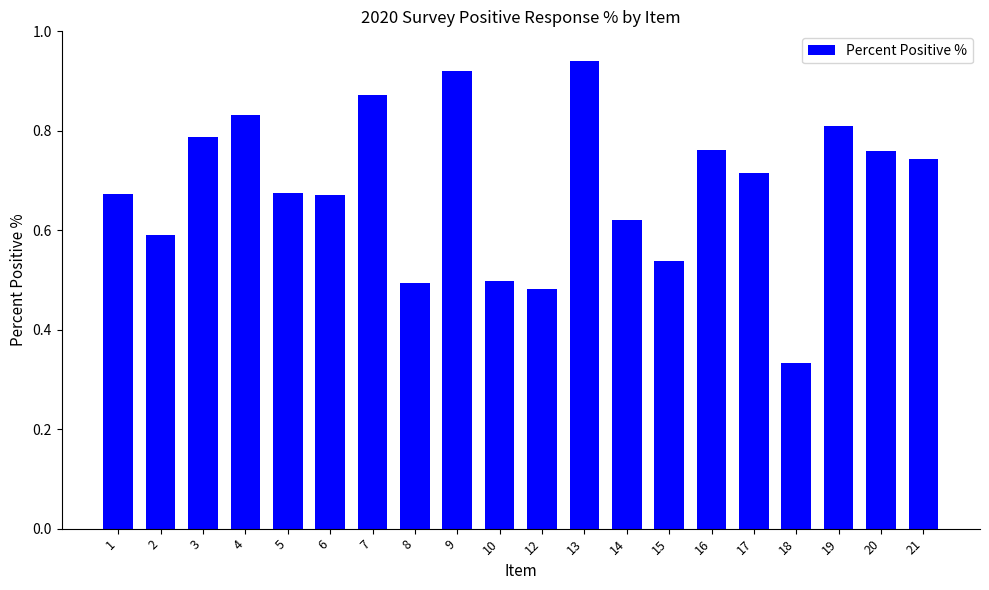

Which label corresponds to the smallest value in the chart?

18